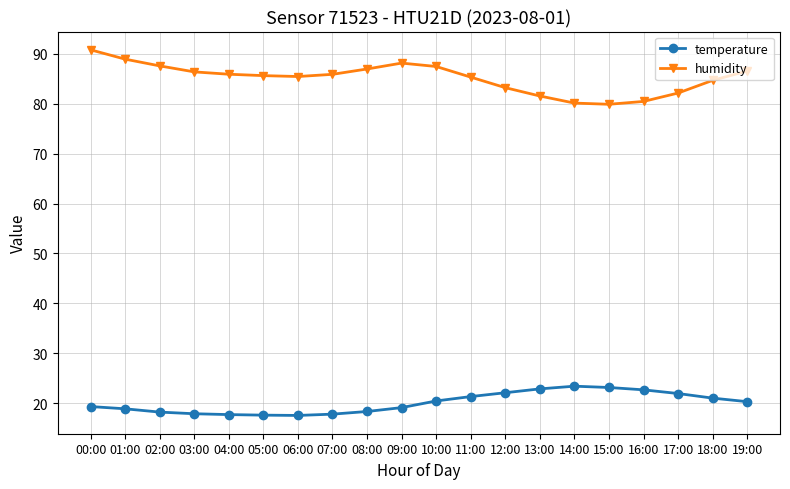

Which category has the highest value across all series?

00:00